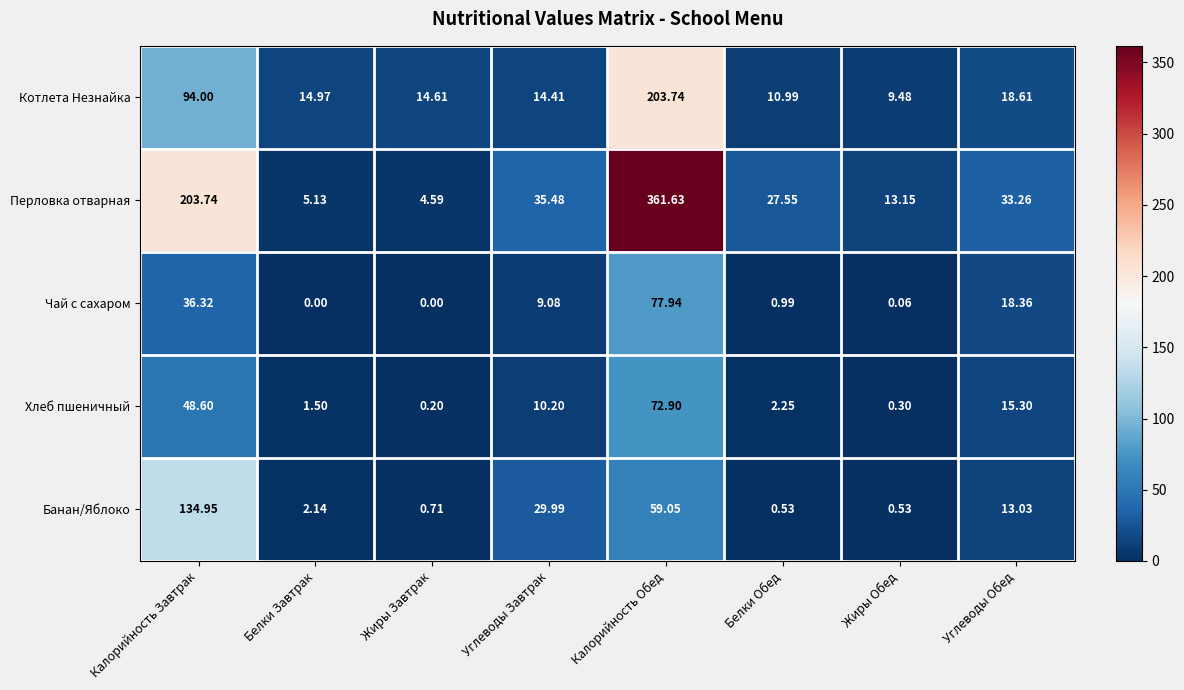

Which category has the highest value in the Перловка отварная series?

Калорийность Обед